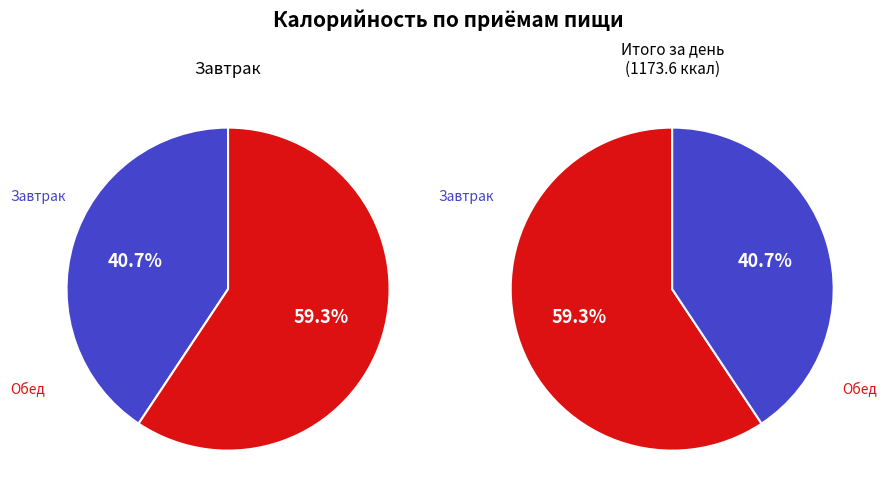

To the nearest percent, what percentage of the pie is Завтрак?

41%